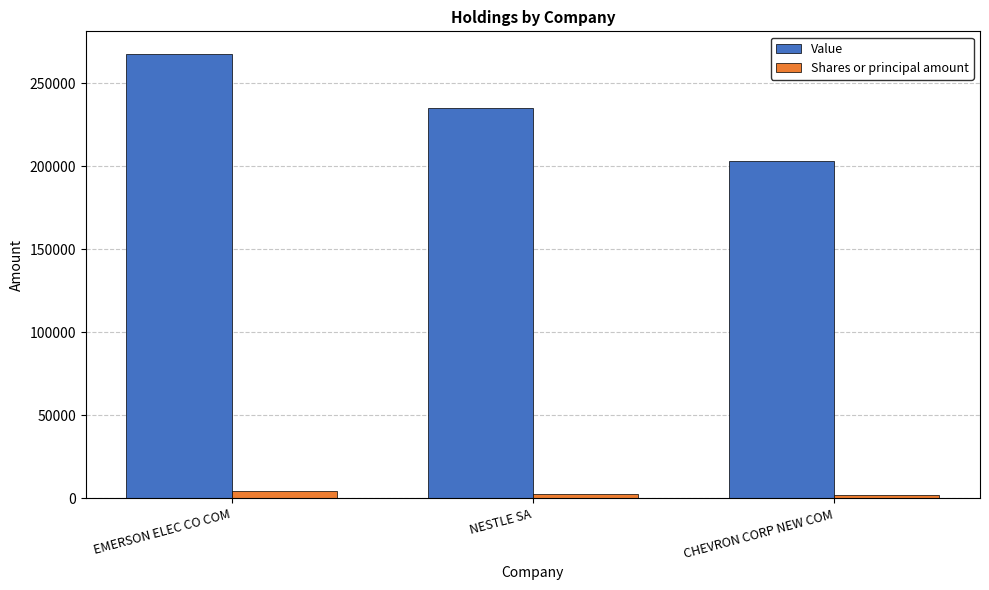

Which series has the largest total across all categories?

Value